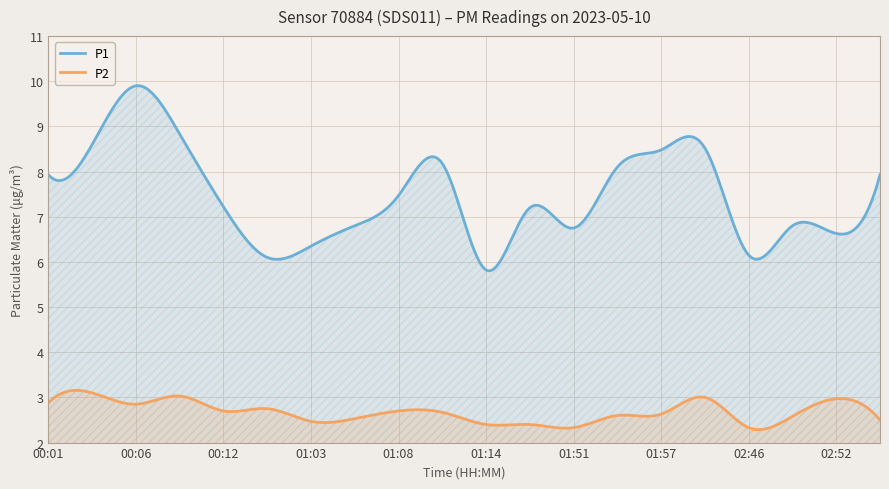

Rank the series by their maximum value, from lowest to highest.

P2, P1